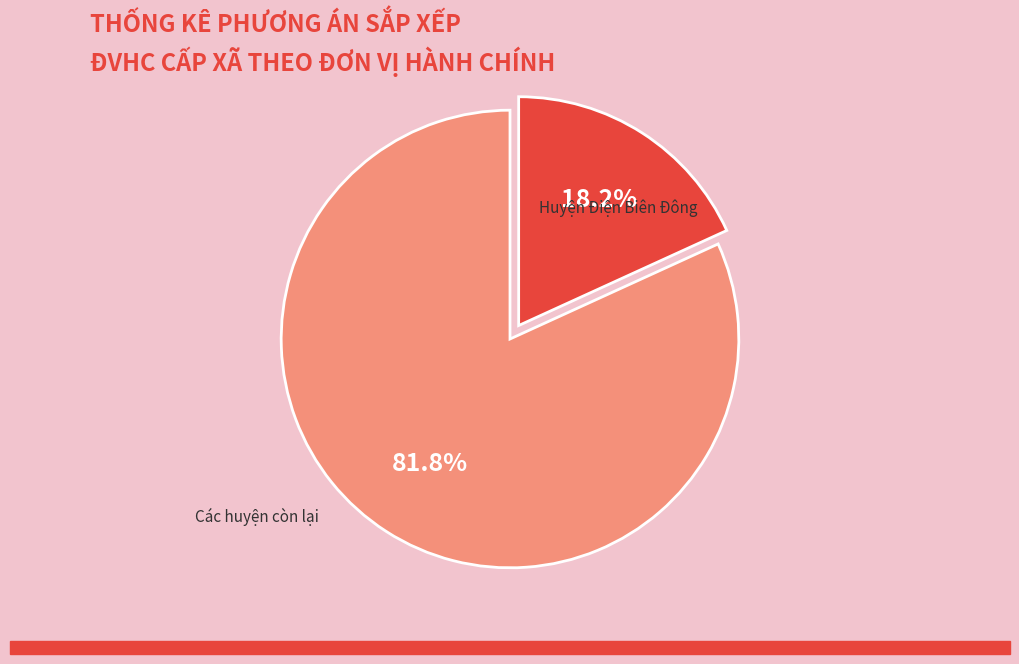

To the nearest percent, what is the average slice percentage?

50%